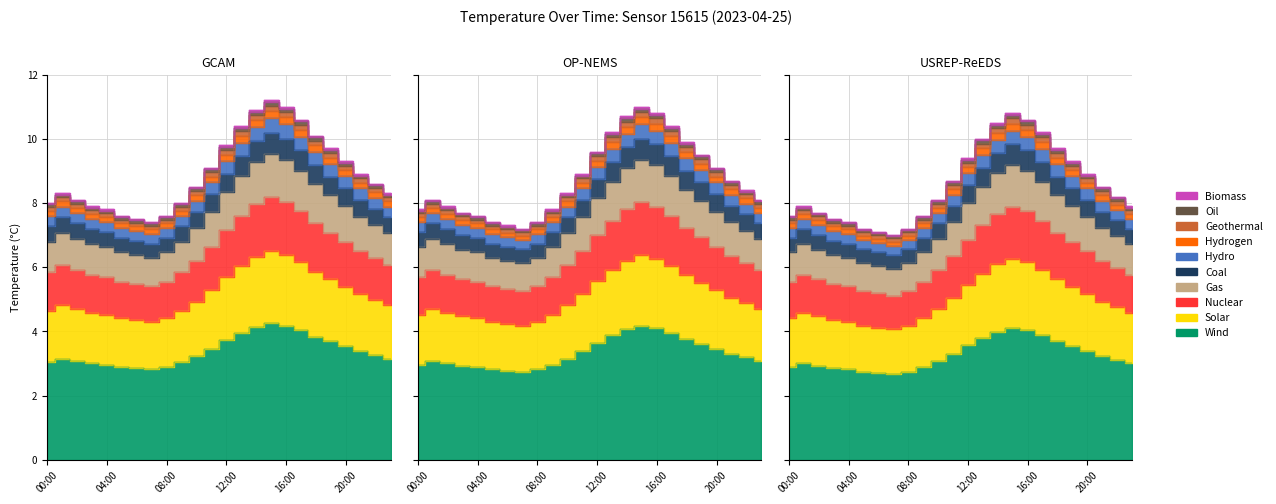

What is the value of the 2nd point from the left?

4.8